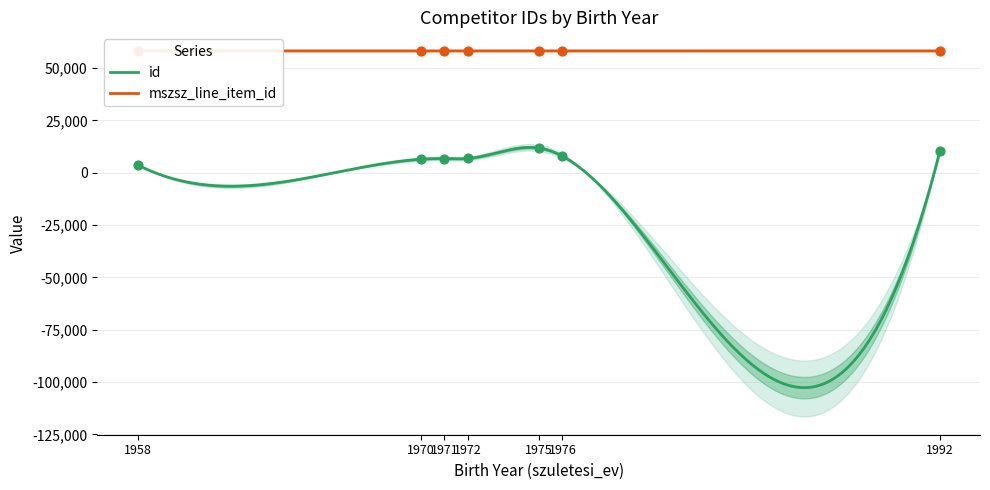

Which series has the largest Y range (max minus min)?

id